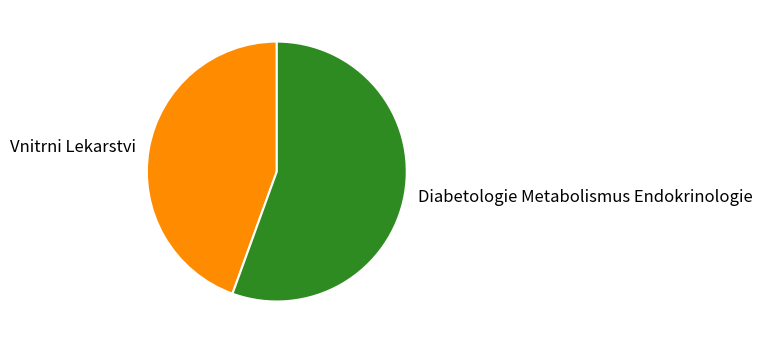

How many segments does this pie chart have?

2